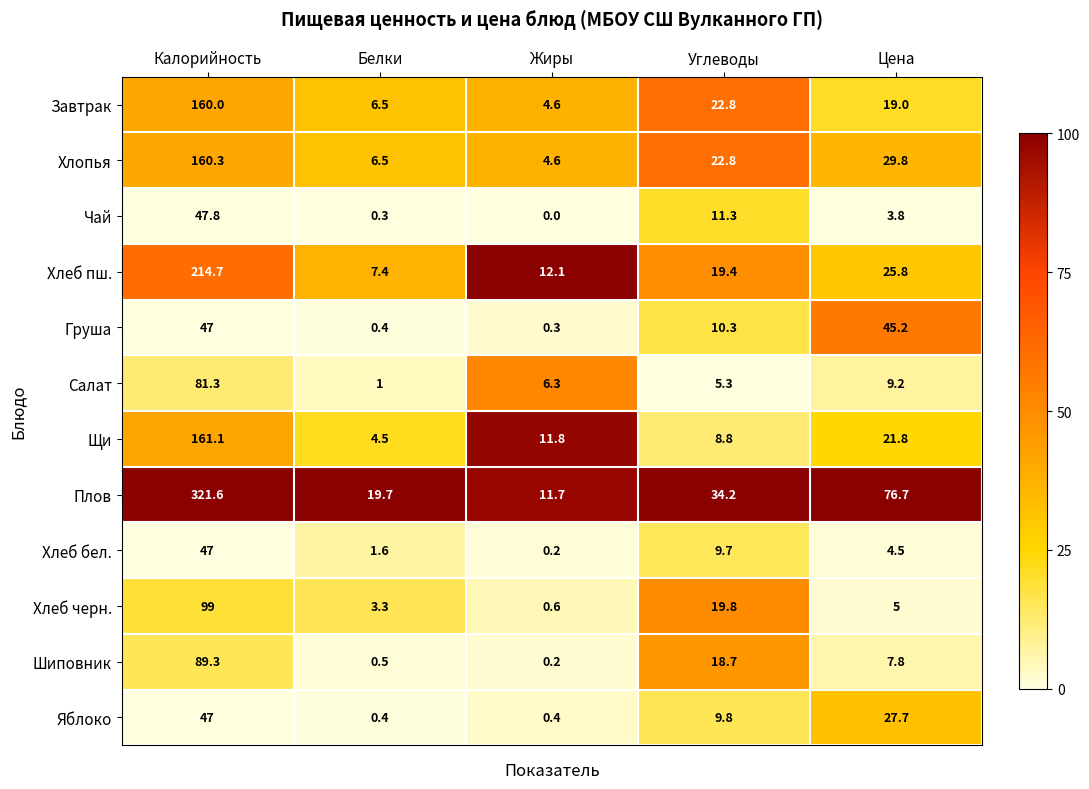

At which label is Хлопья closest to 82?

Цена